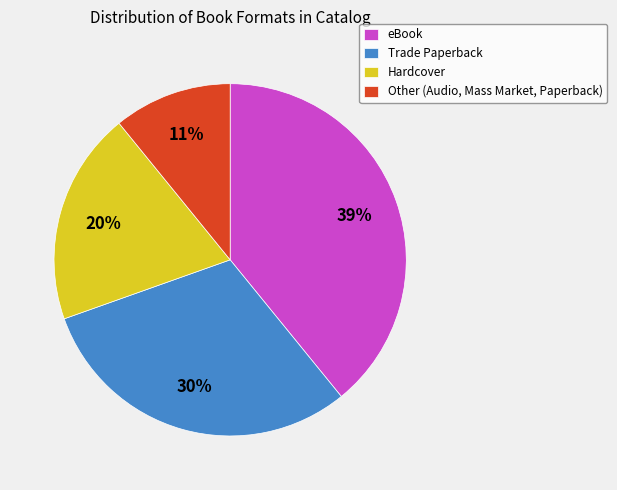

Rank the categories by value from lowest to highest.

Other, Hardcover, Trade Paperback, eBook